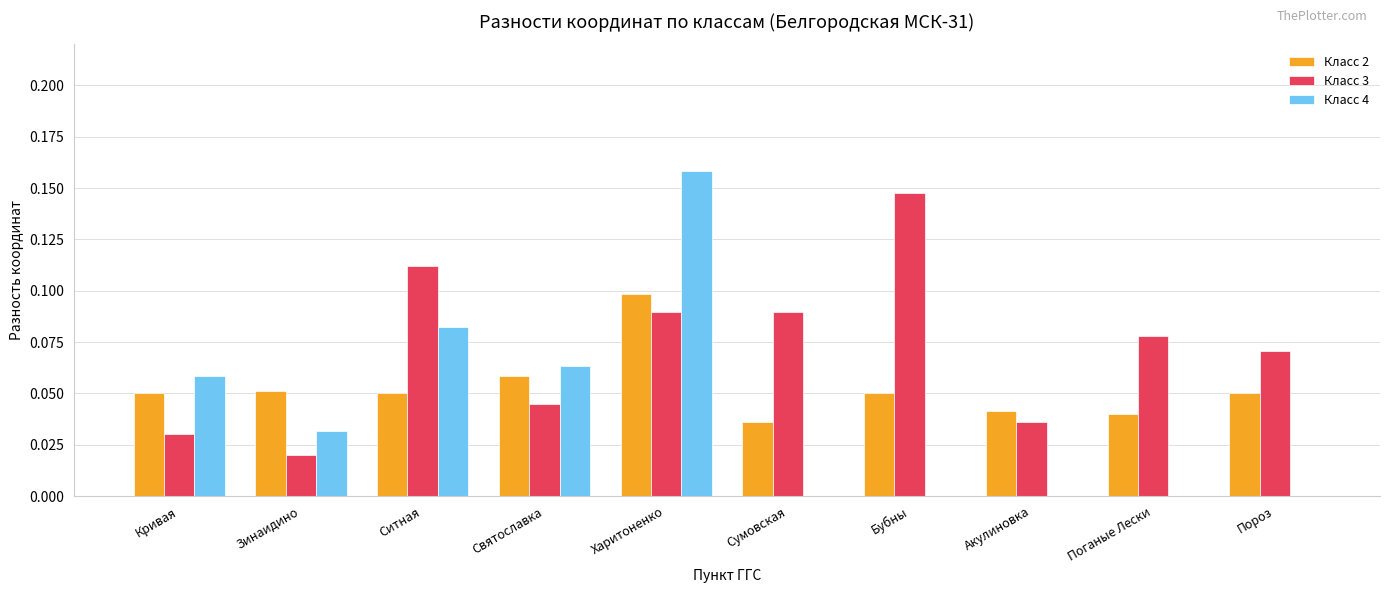

At which label does Класс 2 reach its peak?

Харитоненко